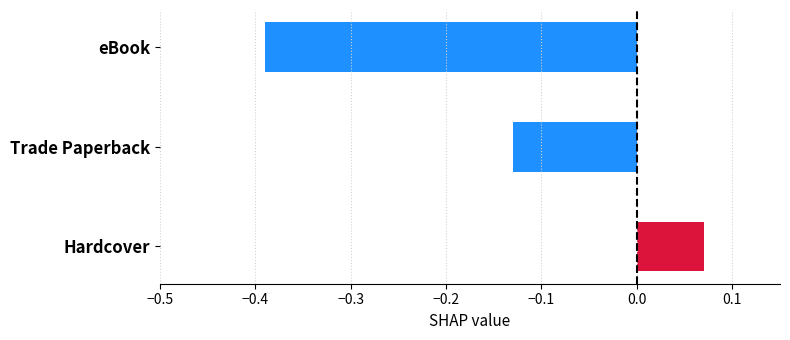

What is the label of the 3rd bar from the bottom?

eBook